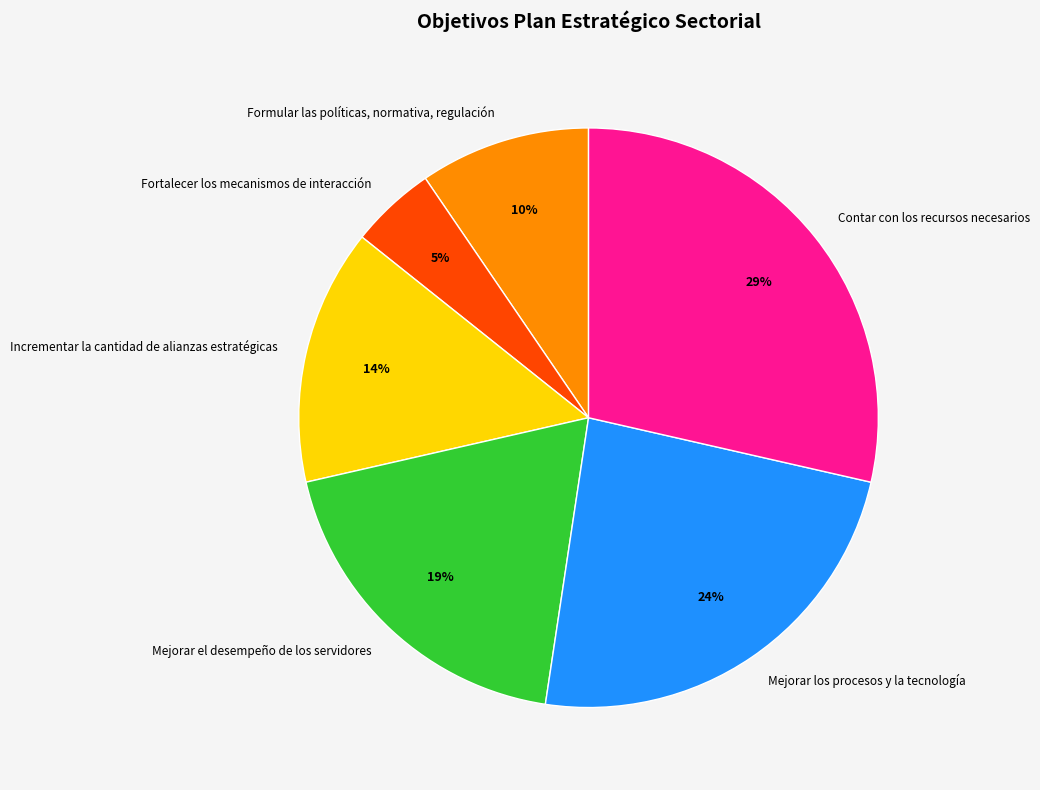

To the nearest percent, what portion does Mejorar el desempeño de los servidores represent?

19%